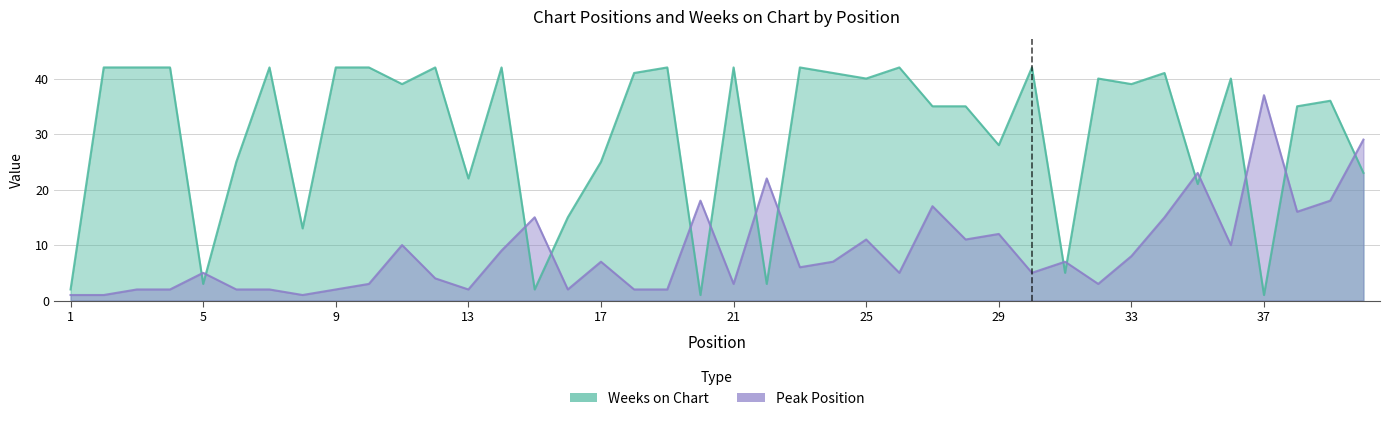

Read the Weeks on Chart value at 9, to the nearest 5.

40